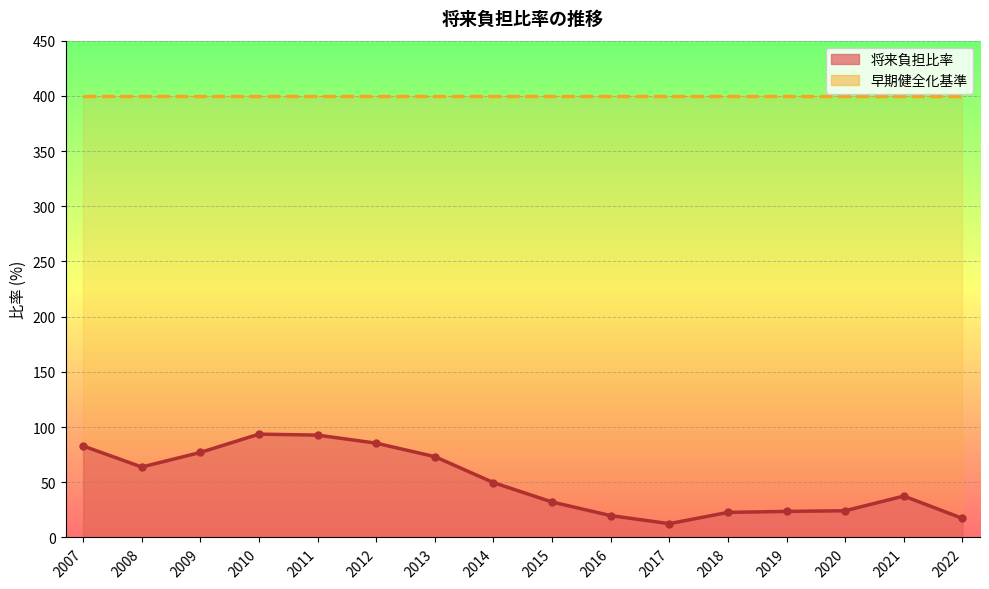

Is it true that the value at 2012 is 118.6?

False